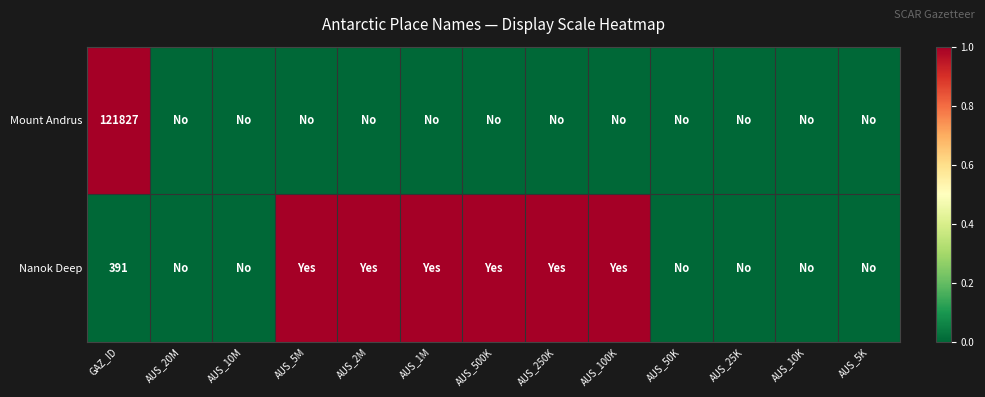

Rank the series at GAZ_ID from lowest to highest value.

Nanok Deep, Mount Andrus